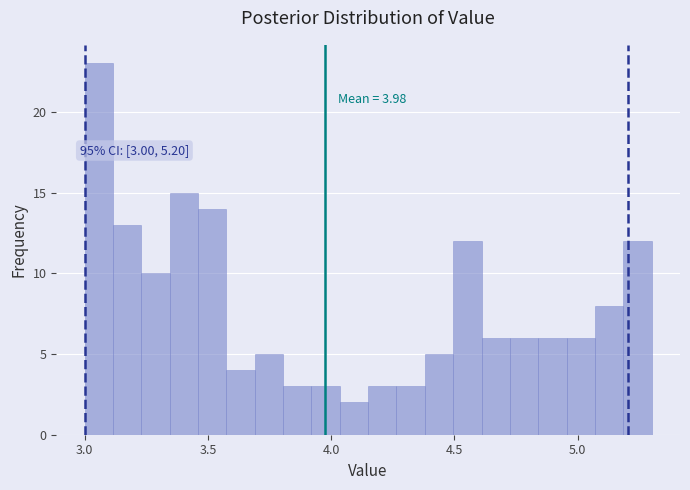

Read against the x-axis, roughly where is the centre of the tallest bar?

3.05